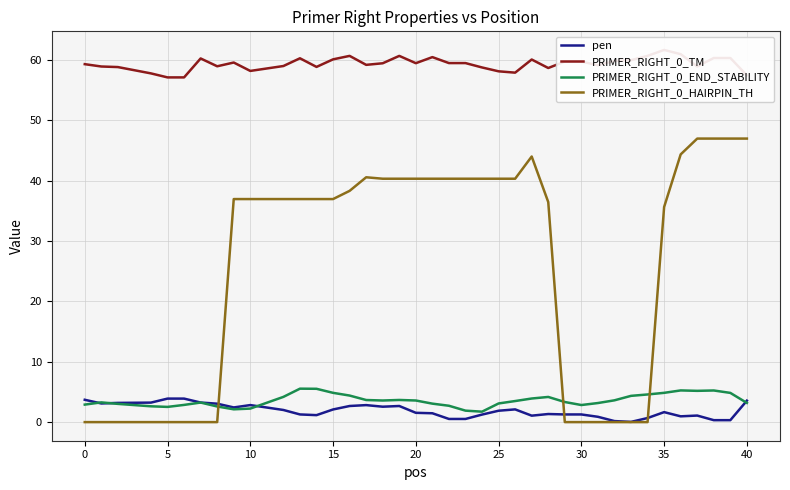

How many values in the PRIMER_RIGHT_0_HAIRPIN_TH series exceed 36?

24